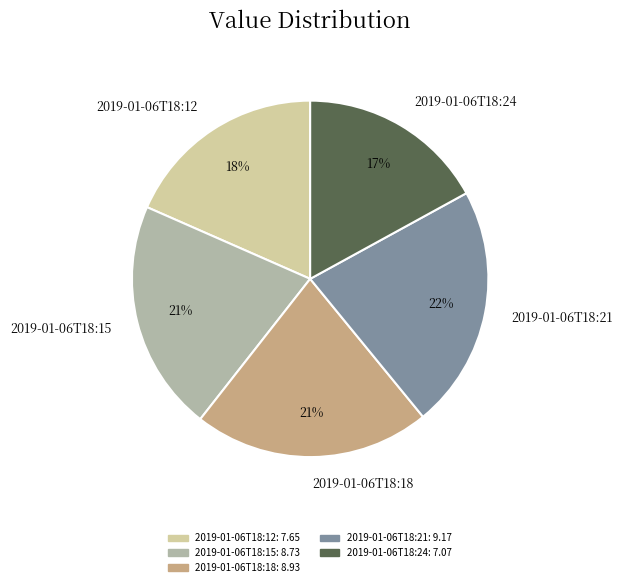

What is the smallest slice in the pie chart?

2019-01-06T18:24